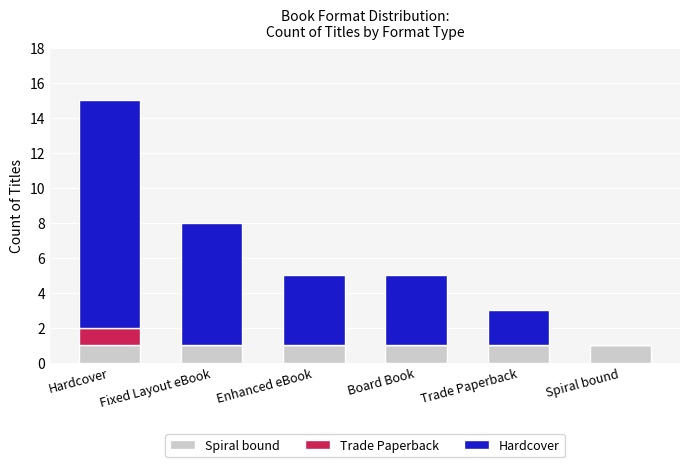

The value of Spiral bound at Spiral bound is 1. True or false?

True